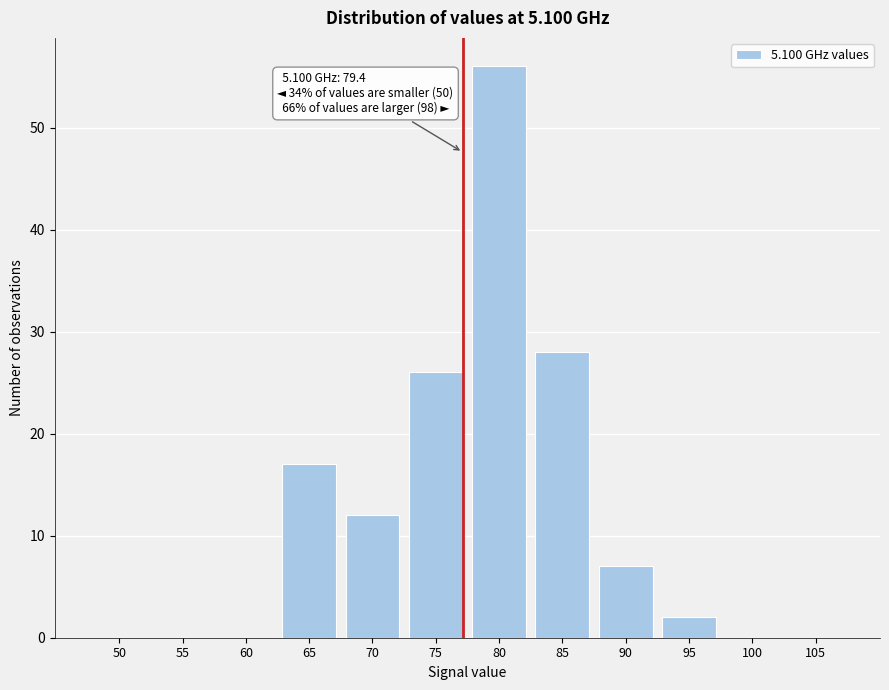

Reading left to right, what are all the values shown in this chart?

50=0	55=0	60=0	65=17	70=12	75=26	80=56	85=28	90=7	95=2	100=0	105=0